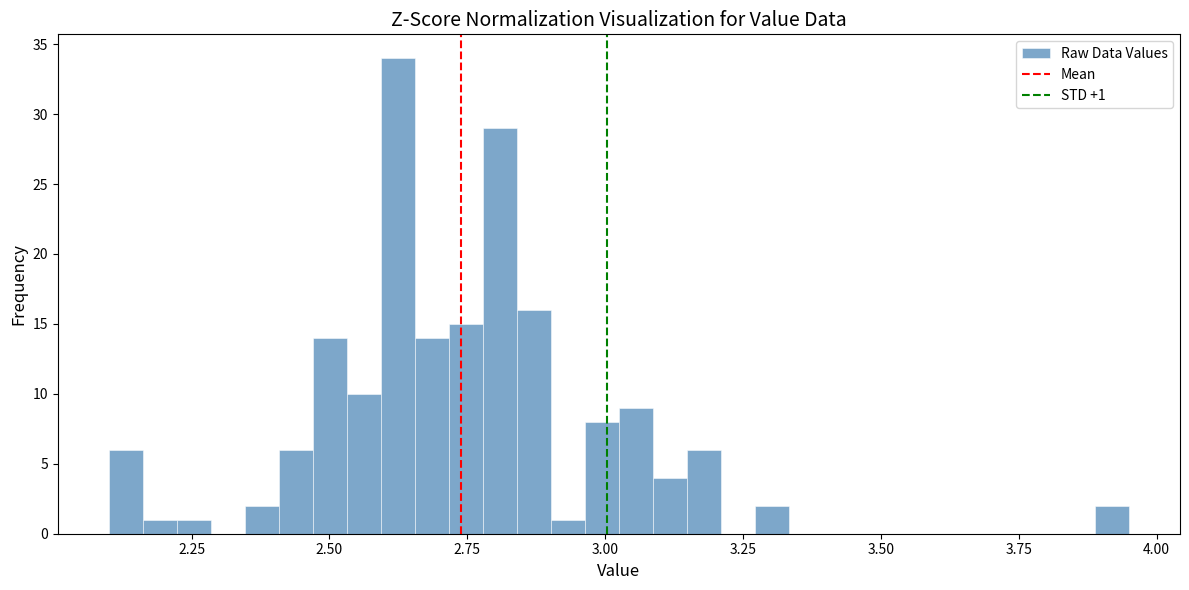

Around what value on the x-axis is the tallest bar? Give the approximate position of its centre, as read against the axis.

2.60